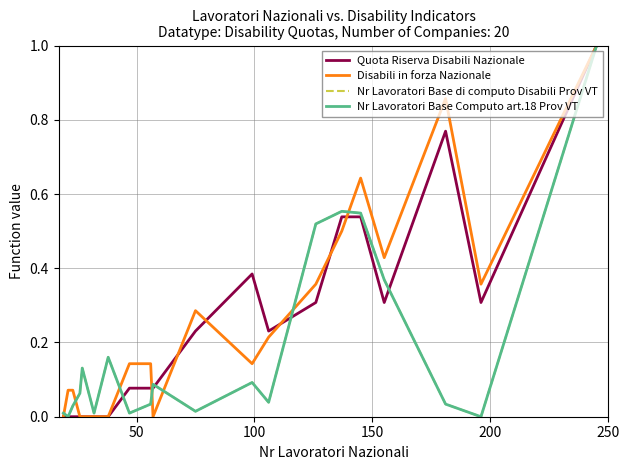

Is this an area chart (filled region under the line)?

No